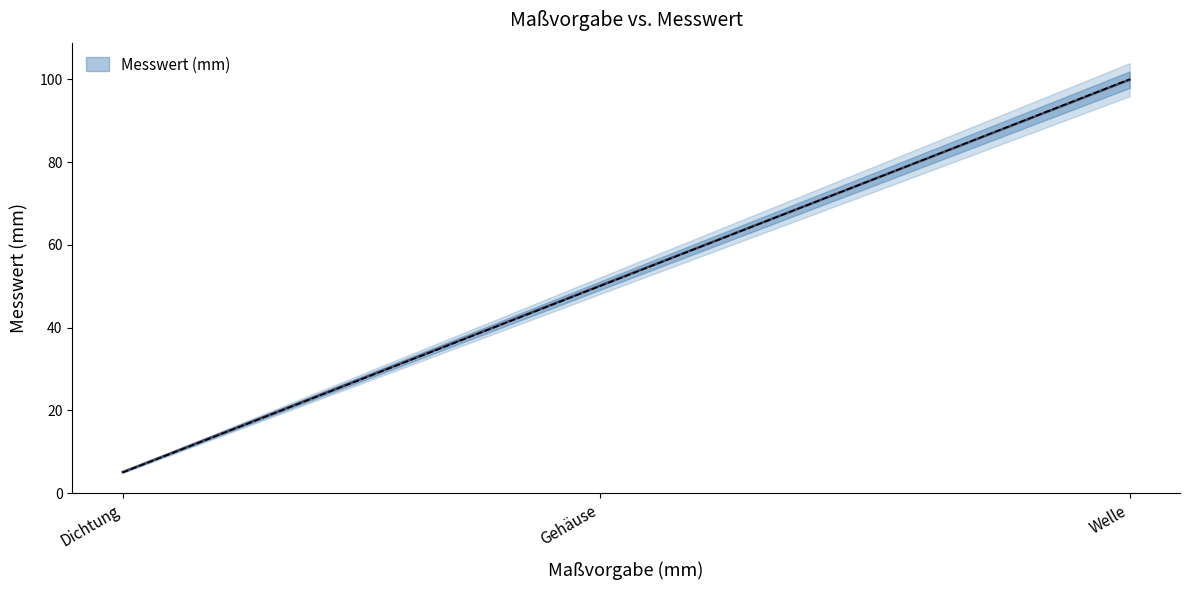

What is the change in value from Gehäuse to Dichtung?

-45.0